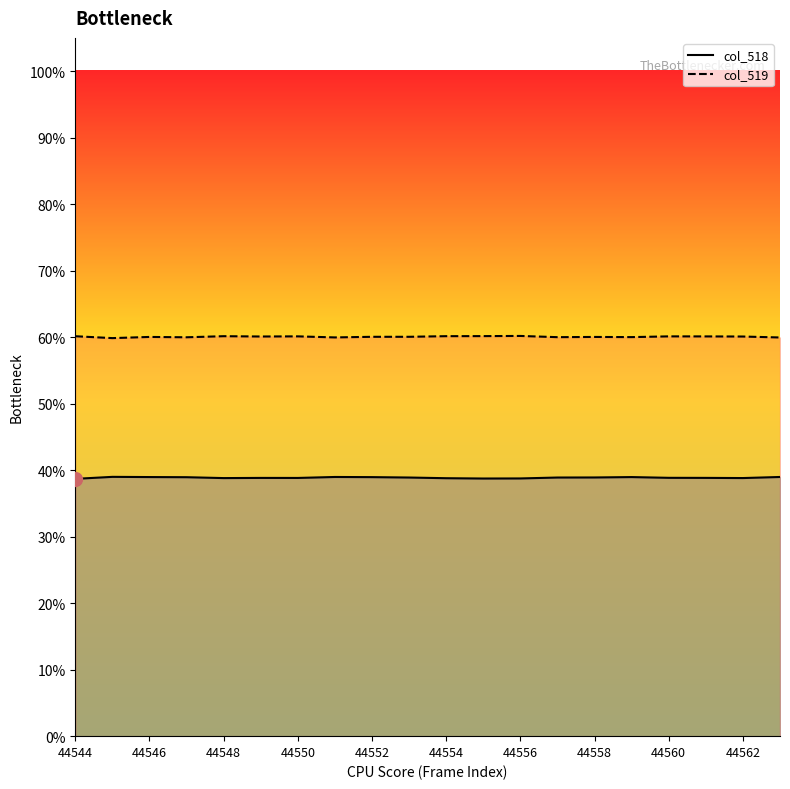

At 15, list the series in order from smallest to largest.

col_518_line, col_519_line